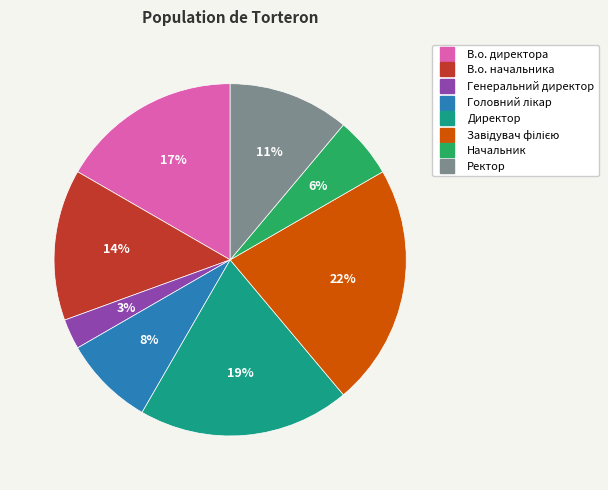

Which category has the smallest portion of the pie?

Генеральний директор